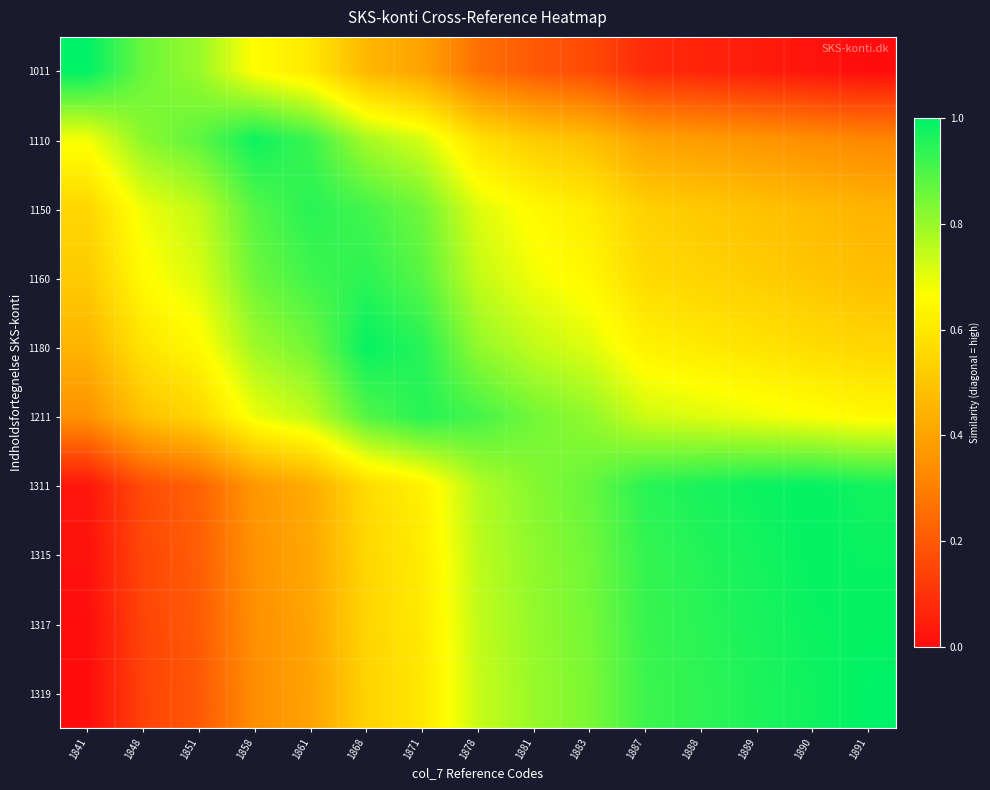

Reading right to left, list all the values displayed in this chart.

1011: 1891=0.0	1890=0.0	1889=0.0	1888=0.1	1887=0.1	1883=0.2	1881=0.2	1878=0.3	1871=0.4	1868=0.5	1861=0.6	1858=0.7	1851=0.8	1848=0.9	1841=1.0
1110: 1891=0.3	1890=0.3	1889=0.4	1888=0.4	1887=0.4	1883=0.5	1881=0.5	1878=0.6	1871=0.7	1868=0.8	1861=0.9	1858=1.0	1851=0.9	1848=0.8	1841=0.7
1150: 1891=0.5	1890=0.5	1889=0.5	1888=0.5	1887=0.5	1883=0.6	1881=0.7	1878=0.7	1871=0.9	1868=0.9	1861=0.9	1858=0.9	1851=0.7	1848=0.7	1841=0.5
1160: 1891=0.5	1890=0.5	1889=0.5	1888=0.5	1887=0.6	1883=0.6	1881=0.7	1878=0.7	1871=0.9	1868=0.9	1861=0.9	1858=0.9	1851=0.7	1848=0.7	1841=0.5
1180: 1891=0.5	1890=0.6	1889=0.6	1888=0.6	1887=0.6	1883=0.7	1881=0.7	1878=0.8	1871=0.9	1868=1.0	1861=0.9	1858=0.8	1851=0.7	1848=0.6	1841=0.5
1211: 1891=0.6	1890=0.7	1889=0.7	1888=0.7	1887=0.7	1883=0.8	1881=0.8	1878=0.9	1871=1.0	1868=0.9	1861=0.8	1858=0.7	1851=0.6	1848=0.5	1841=0.4
1311: 1891=1.0	1890=1.0	1889=1.0	1888=1.0	1887=0.9	1883=0.9	1881=0.8	1878=0.8	1871=0.6	1868=0.6	1861=0.4	1858=0.4	1851=0.2	1848=0.2	1841=0.0
1315: 1891=1.0	1890=1.0	1889=1.0	1888=1.0	1887=0.9	1883=0.9	1881=0.8	1878=0.8	1871=0.6	1868=0.6	1861=0.4	1858=0.4	1851=0.2	1848=0.2	1841=0.0
1317: 1891=1.0	1890=1.0	1889=1.0	1888=0.9	1887=0.9	1883=0.8	1881=0.8	1878=0.7	1871=0.6	1868=0.5	1861=0.4	1858=0.3	1851=0.2	1848=0.1	1841=0.0
1319: 1891=1.0	1890=1.0	1889=1.0	1888=0.9	1887=0.9	1883=0.8	1881=0.8	1878=0.7	1871=0.6	1868=0.5	1861=0.4	1858=0.3	1851=0.2	1848=0.1	1841=0.0